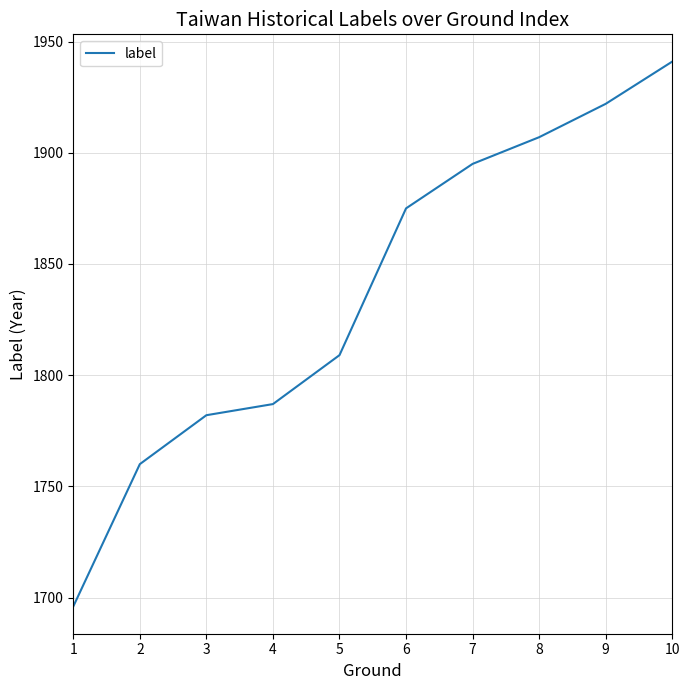

What is the greatest value displayed?

1941